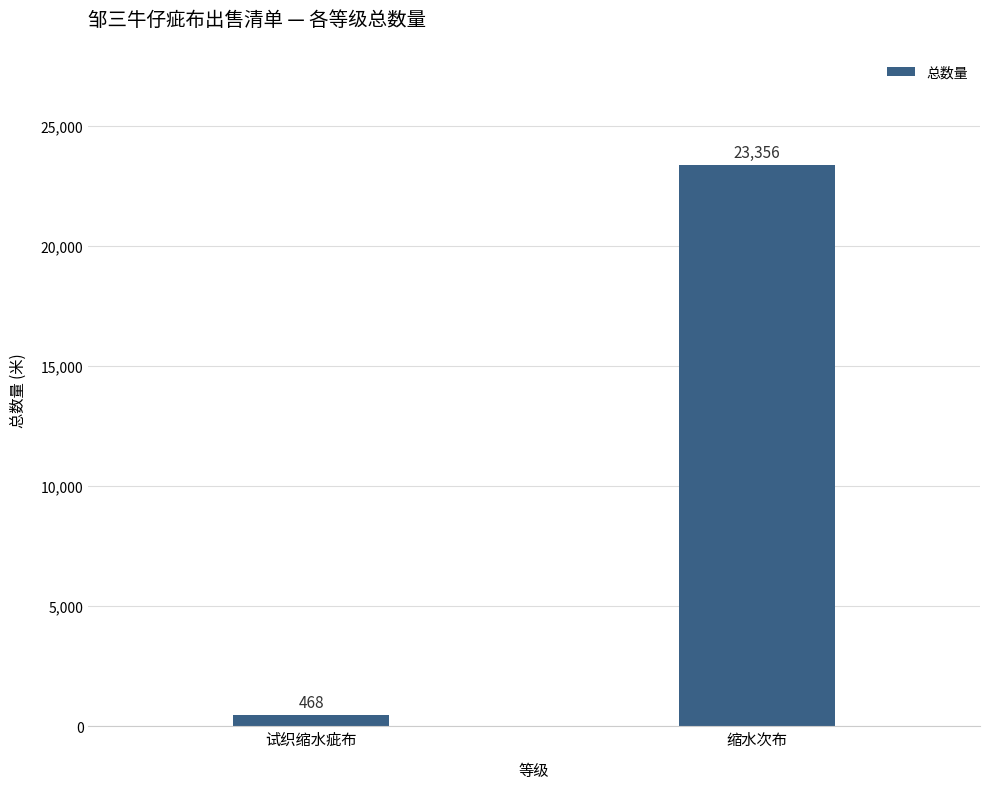

What is the greatest value displayed?

23356